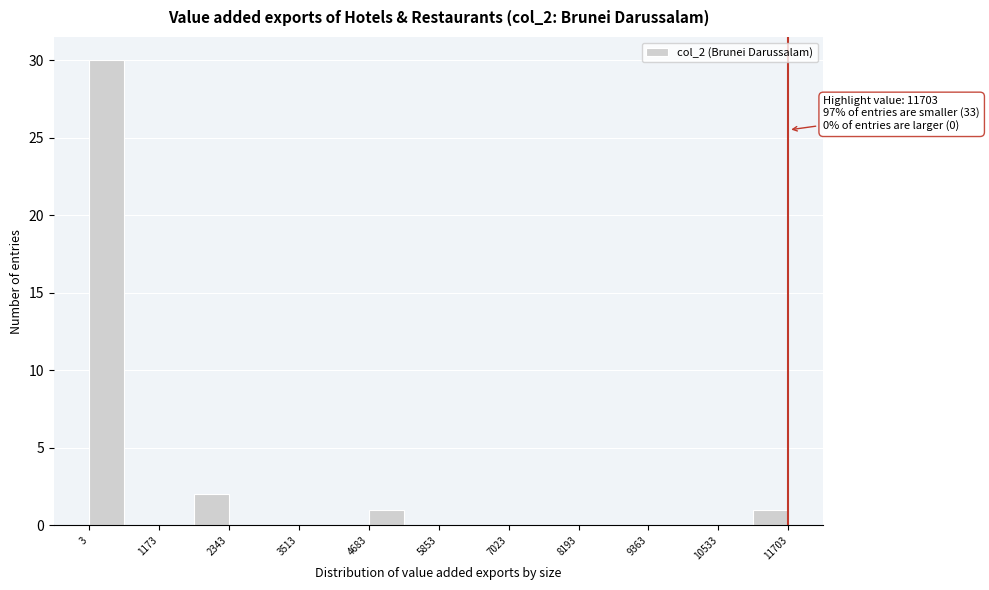

Around what value on the x-axis is the tallest bar? Give the approximate position of its centre, as read against the axis.

200